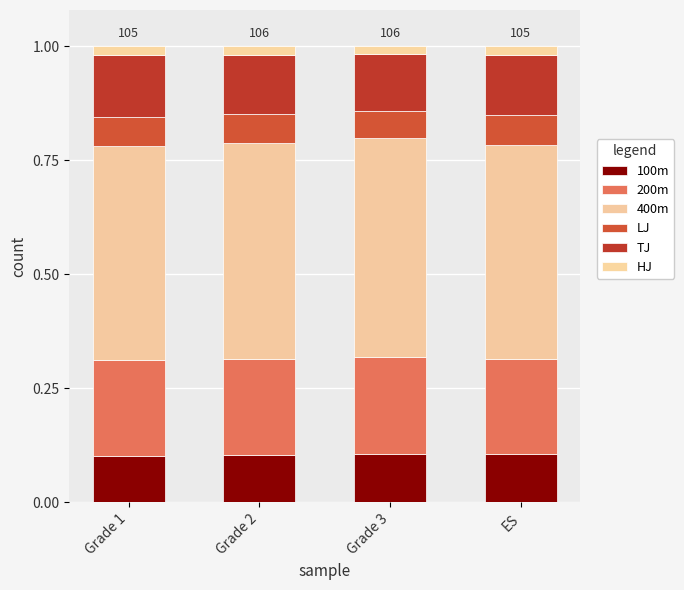

What is the sum of the LJ values at ES and Grade 1?

0.1